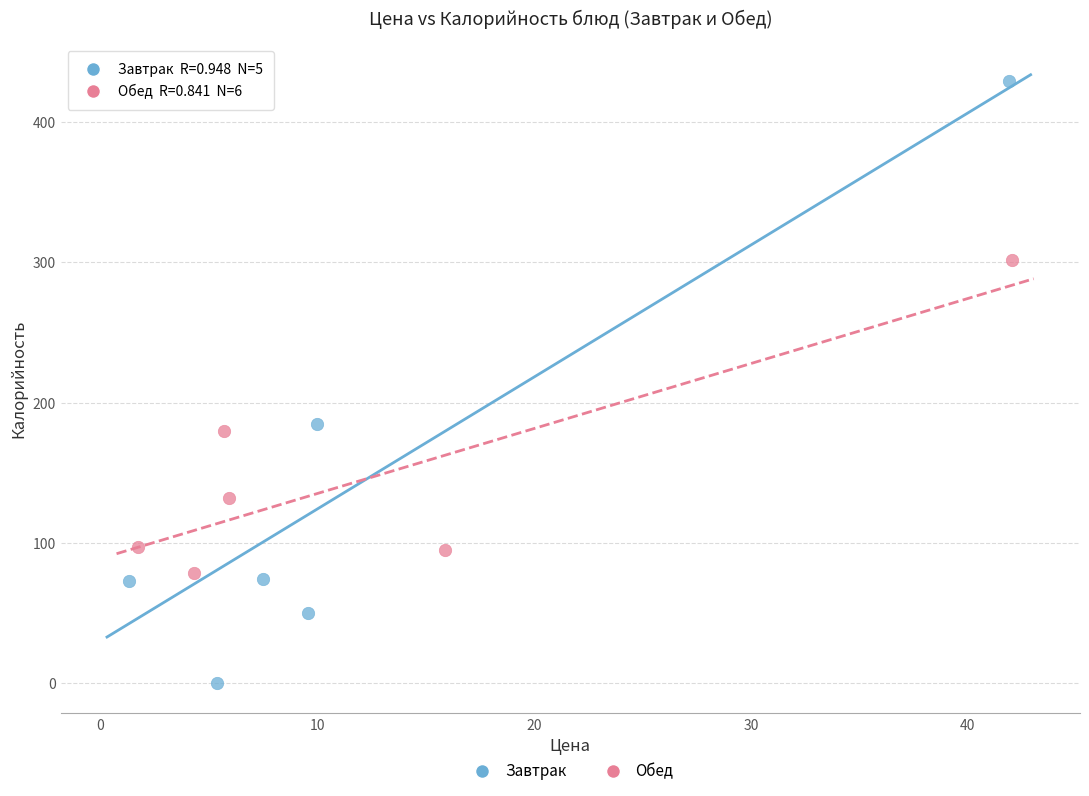

Which series has the widest spread of Y values?

Завтрак